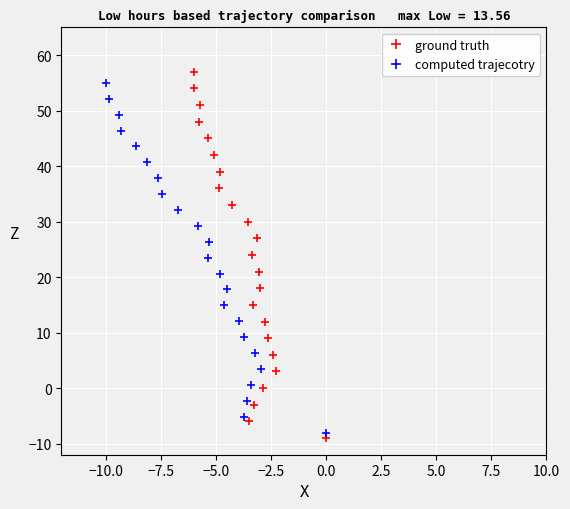

True or false: computed trajecotry and ground truth cross at least once.

True